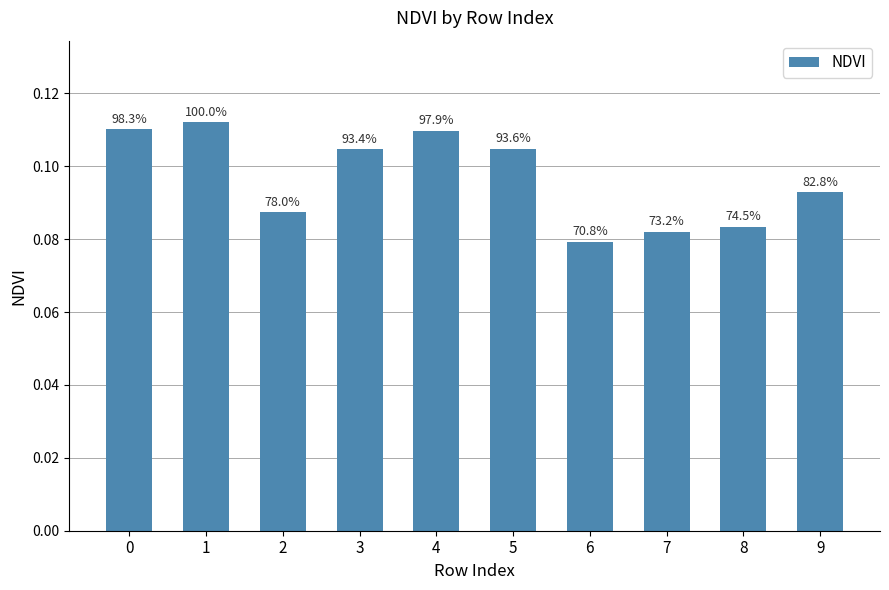

Reading left to right, extract all data points from this chart.

0=0.1	1=0.1	2=0.1	3=0.1	4=0.1	5=0.1	6=0.1	7=0.1	8=0.1	9=0.1